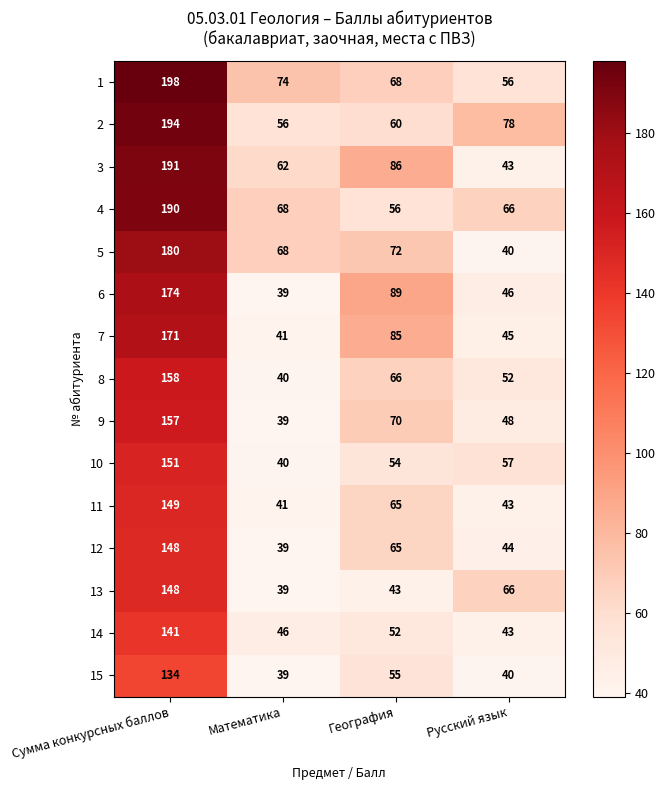

What is the spread (max minus min) of values at География?

46